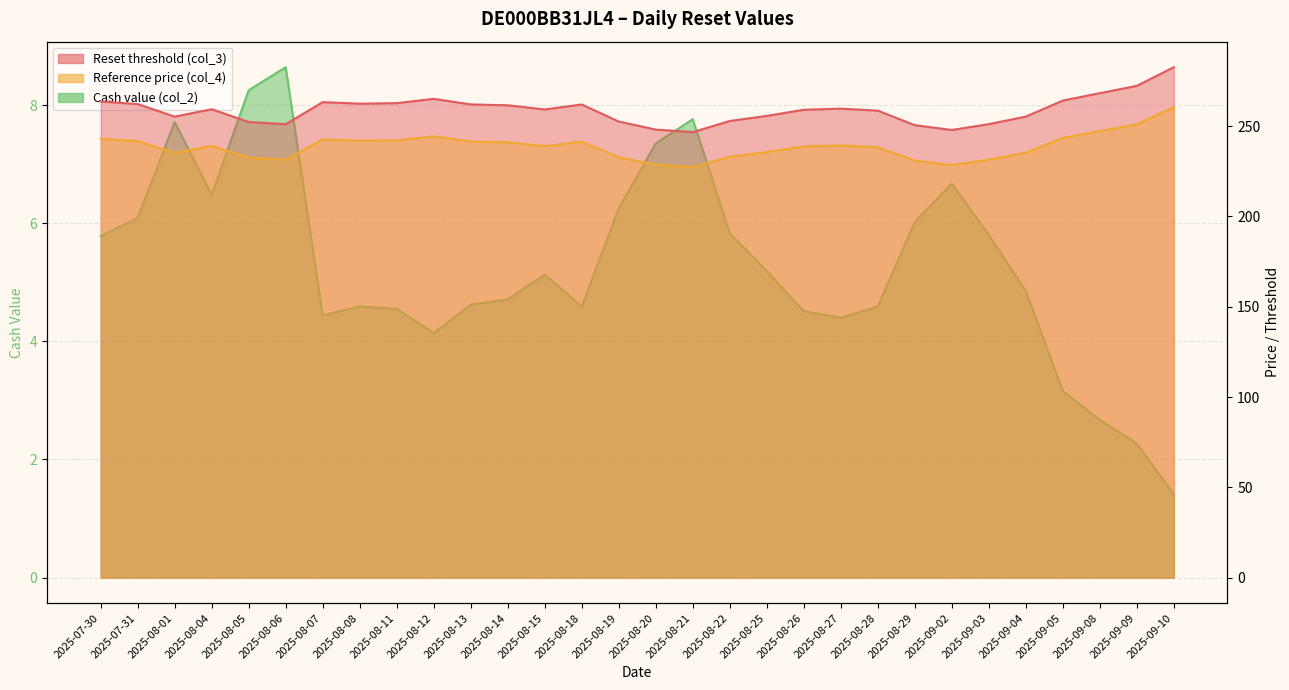

Where is Reset threshold (col_3) nearest to the value 264?

2025-09-05